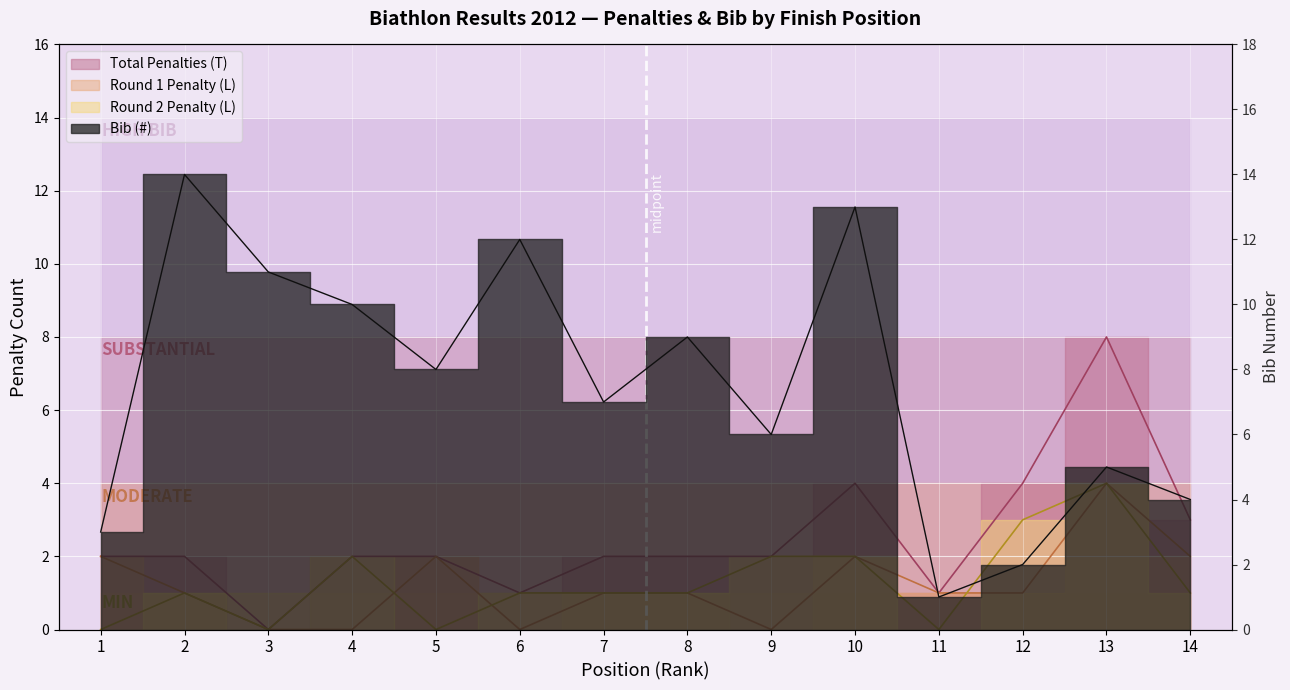

True or false: Penalty shots (T) has a value of -3 at 3.

False